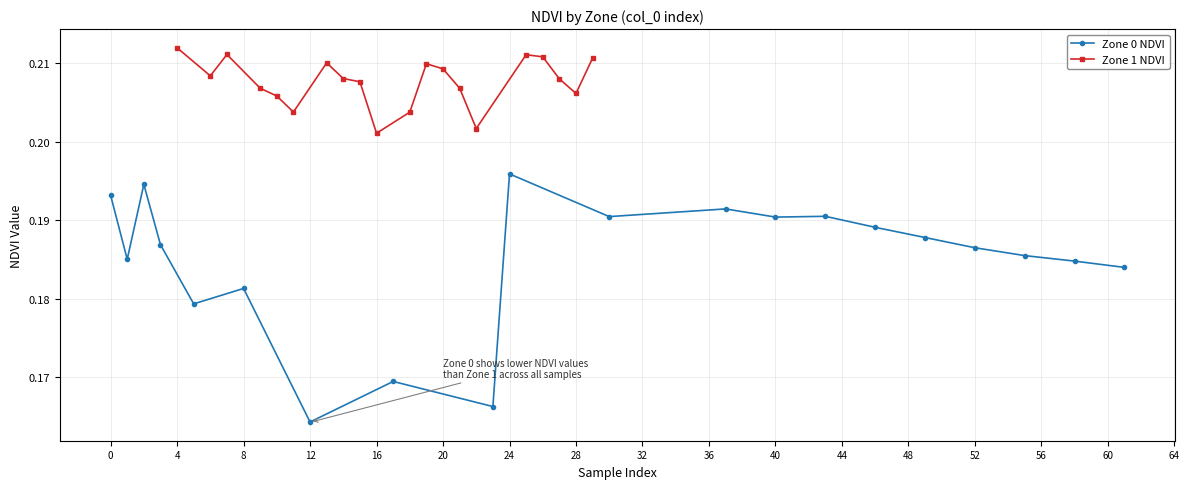

True or false: Zone 1 NDVI has more than 2 points higher than both neighbors.

True